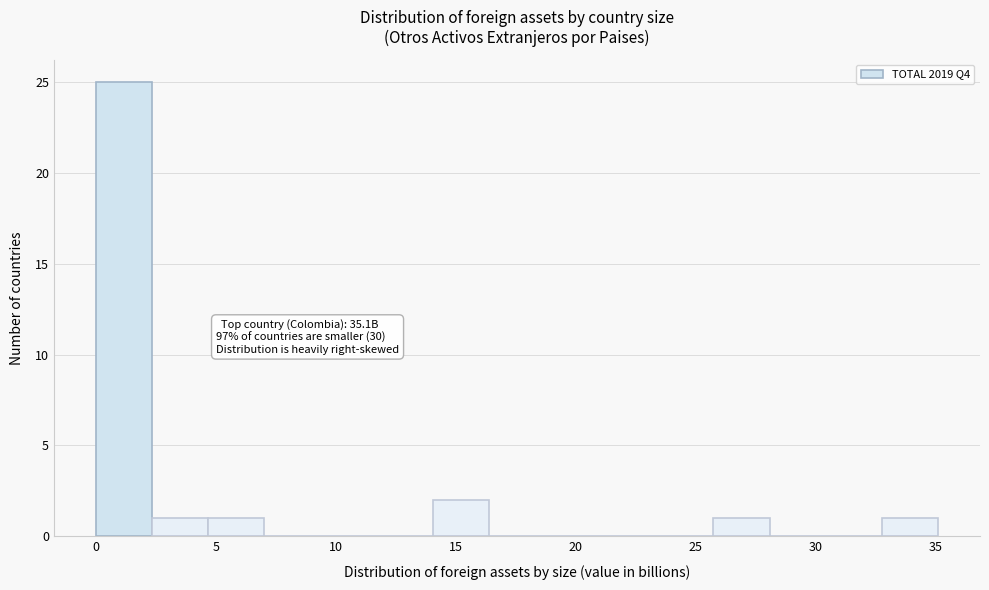

Which range on the x-axis has the tallest bar?

0.0 to 2.5